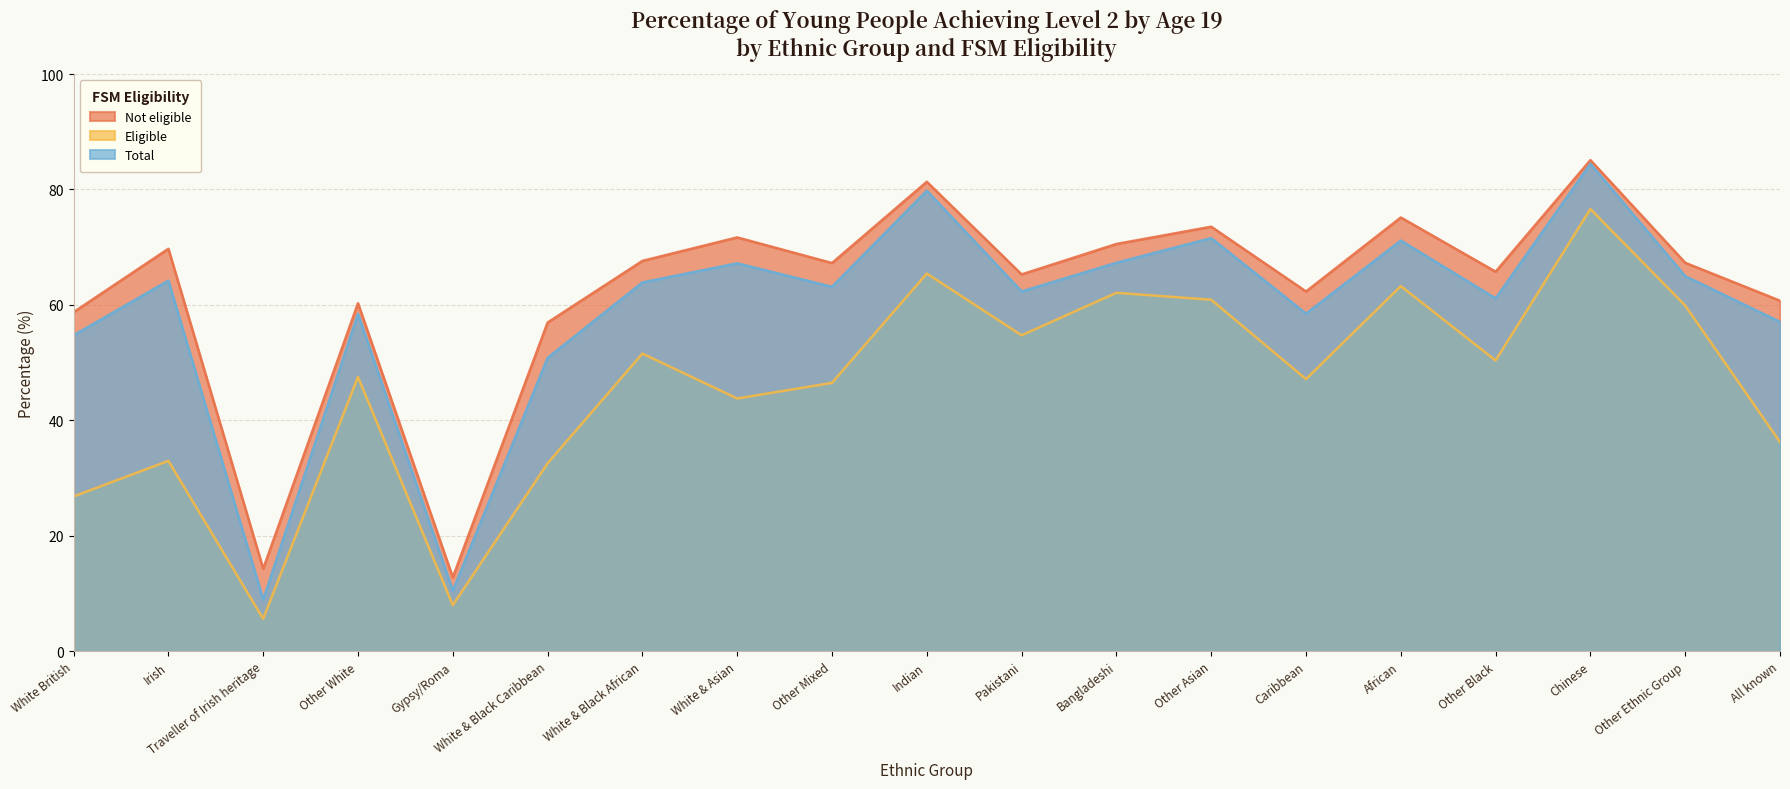

Where is the first local maximum for Total?

Irish